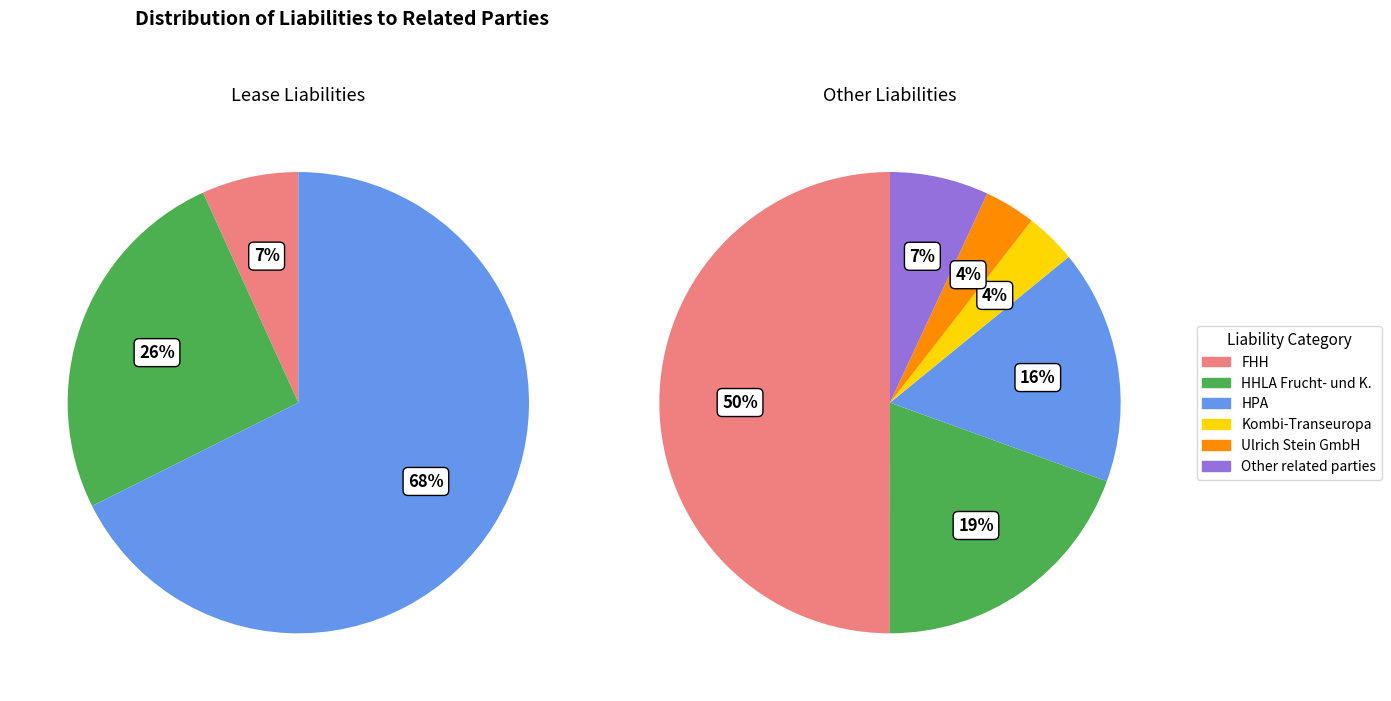

True or false: Other liabilities to related parties accounts for 13% of the total.

True